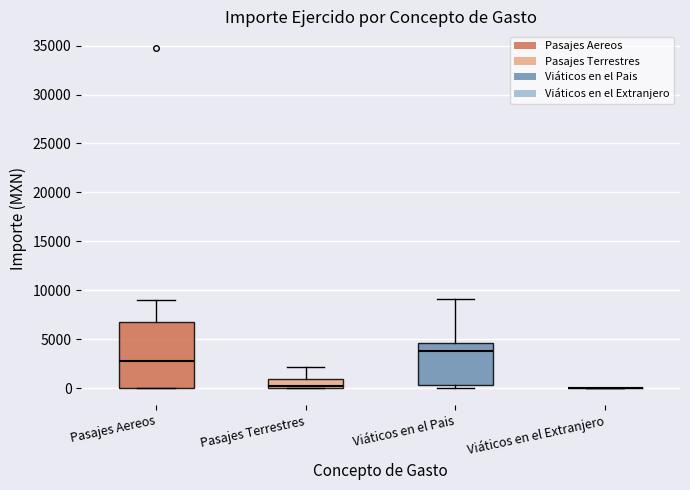

Comparing the boxes themselves (not the whiskers), which one is the tallest?

Pasajes Aereos